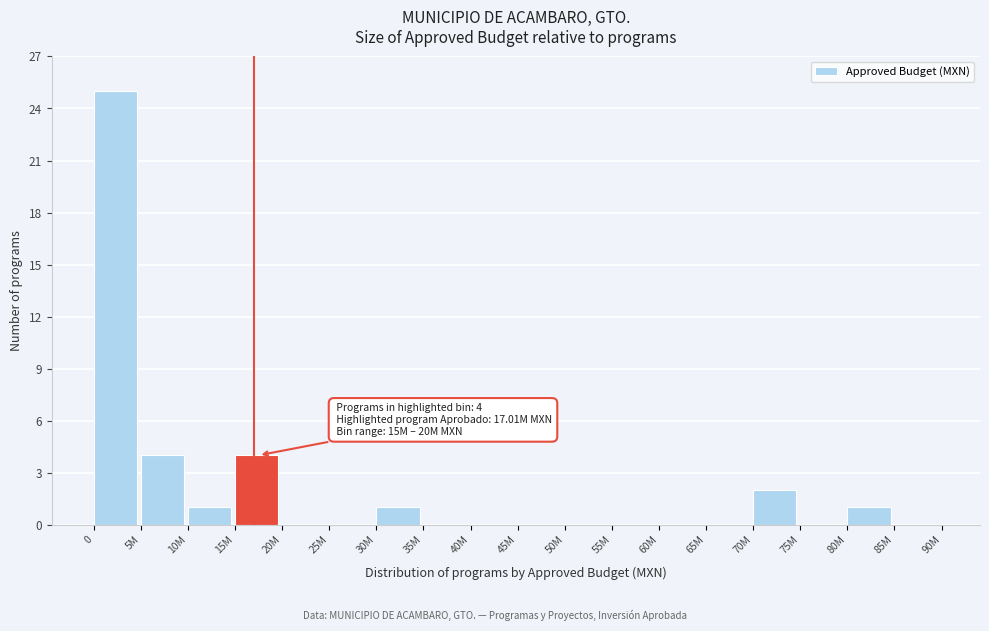

Reading right to left, extract all data points from this chart.

85M=0	80M=1	75M=0	70M=2	65M=0	60M=0	55M=0	50M=0	45M=0	40M=0	35M=0	30M=1	25M=0	20M=0	15M=4	10M=1	5M=4	0=25